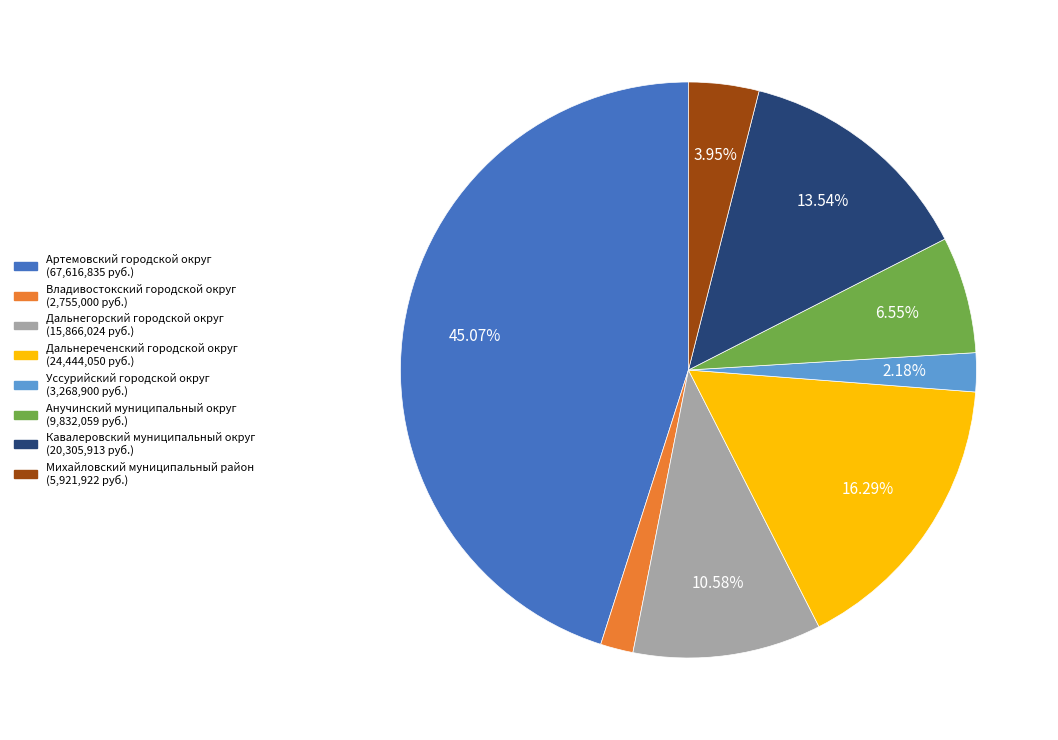

What is the ratio of the value at Анучинский муниципальный округ to the value at Михайловский муниципальный район?

1.7